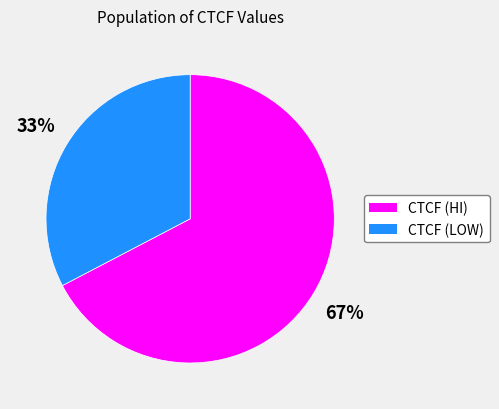

Count the number of slices in the pie.

2